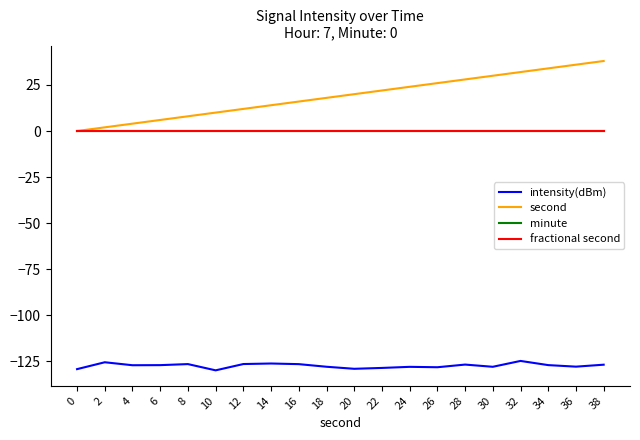

True or false: second and minute cross at least once.

False